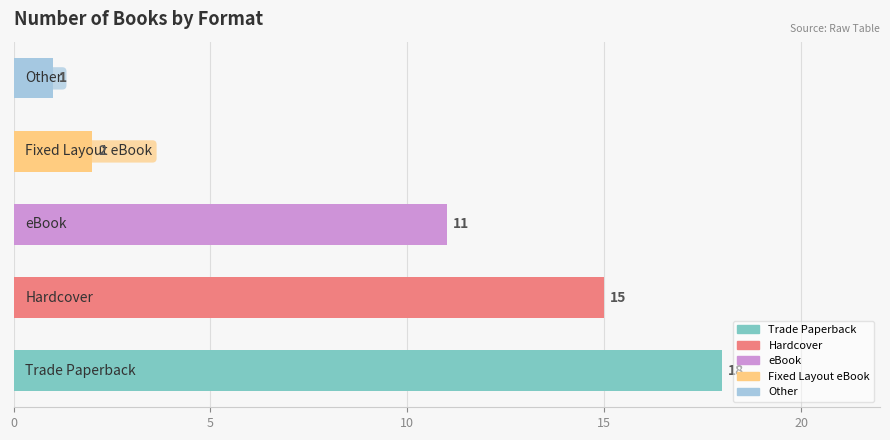

What is the difference between the second highest and minimum values?

14